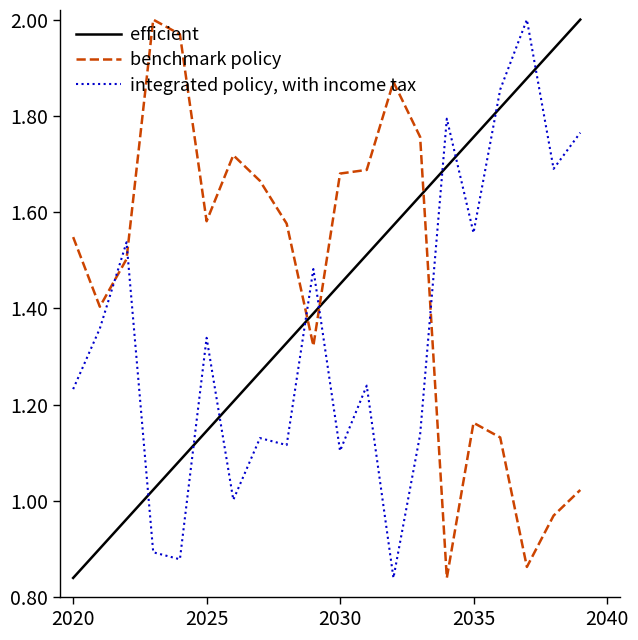

Rank the series by their average value, from lowest to highest.

integrated policy, with income tax, efficient, benchmark policy